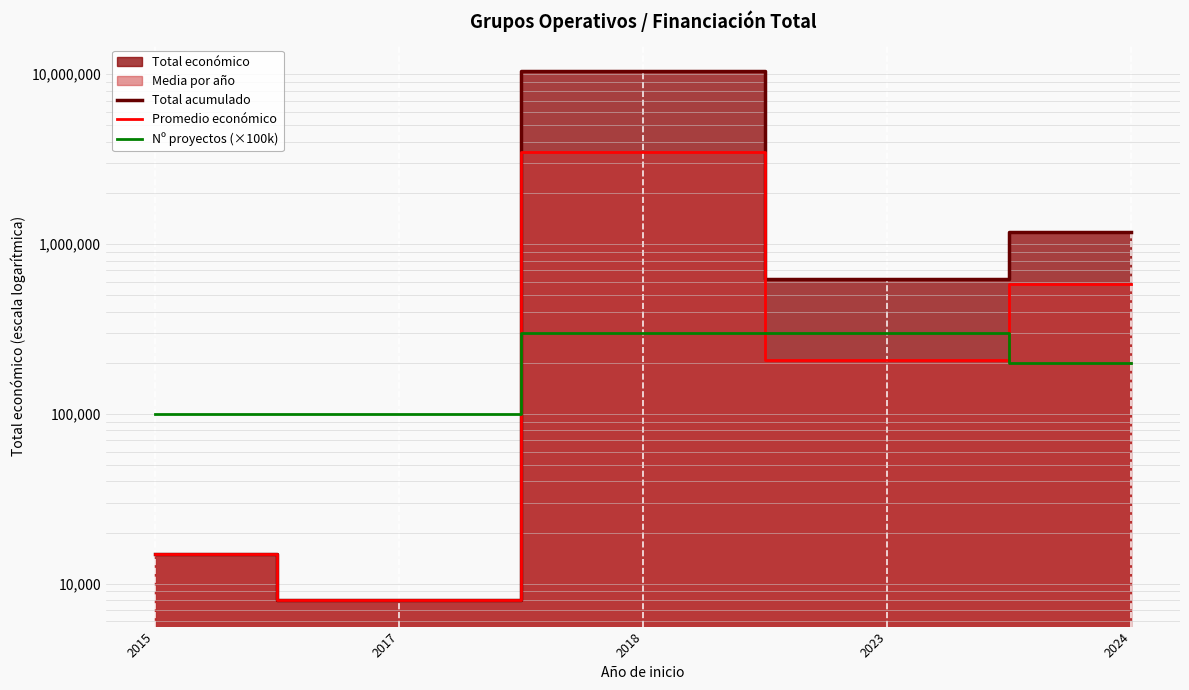

Which category has the lowest value across all series?

2017